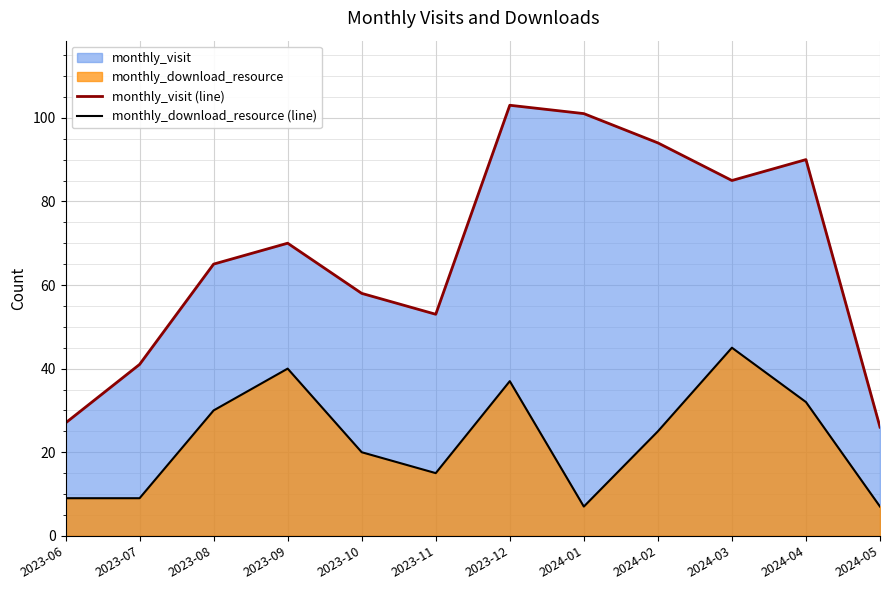

Reading left to right, extract all data points from this chart.

monthly_visit (line): 2023-06=27	2023-07=41	2023-08=65	2023-09=70	2023-10=58	2023-11=53	2023-12=103	2024-01=101	2024-02=94	2024-03=85	2024-04=90	2024-05=26
monthly_download_resource (line): 2023-06=9	2023-07=9	2023-08=30	2023-09=40	2023-10=20	2023-11=15	2023-12=37	2024-01=7	2024-02=25	2024-03=45	2024-04=32	2024-05=7